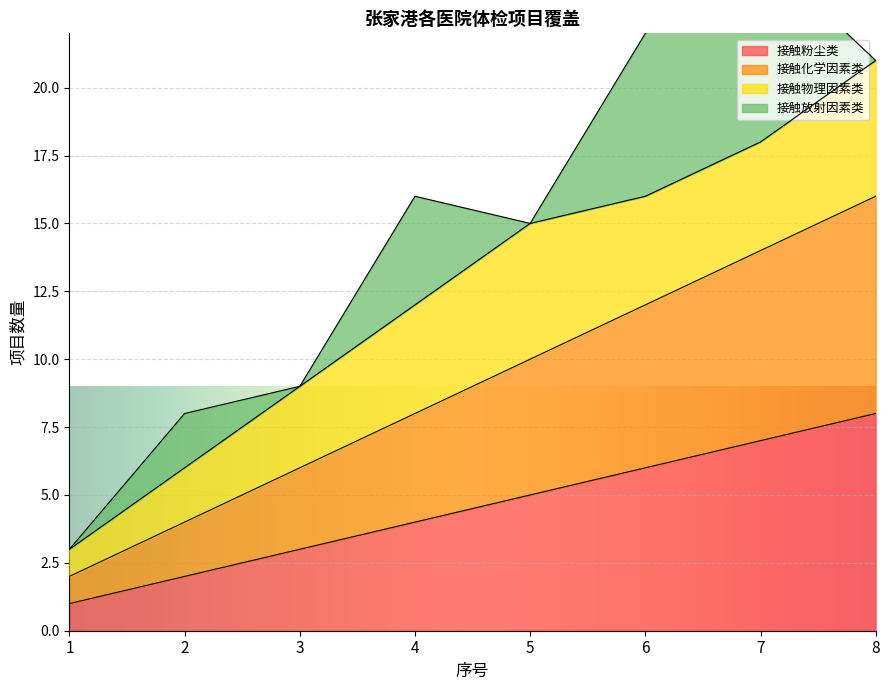

List the labels in order of 接触粉尘类 value, smallest first.

1, 2, 3, 4, 5, 6, 7, 8